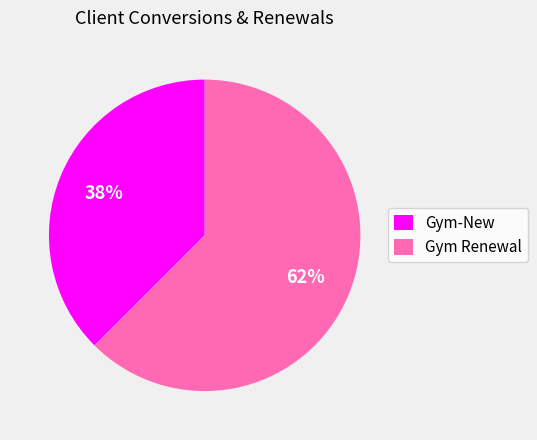

Rank the categories by value from lowest to highest.

Gym-New, Gym Renewal